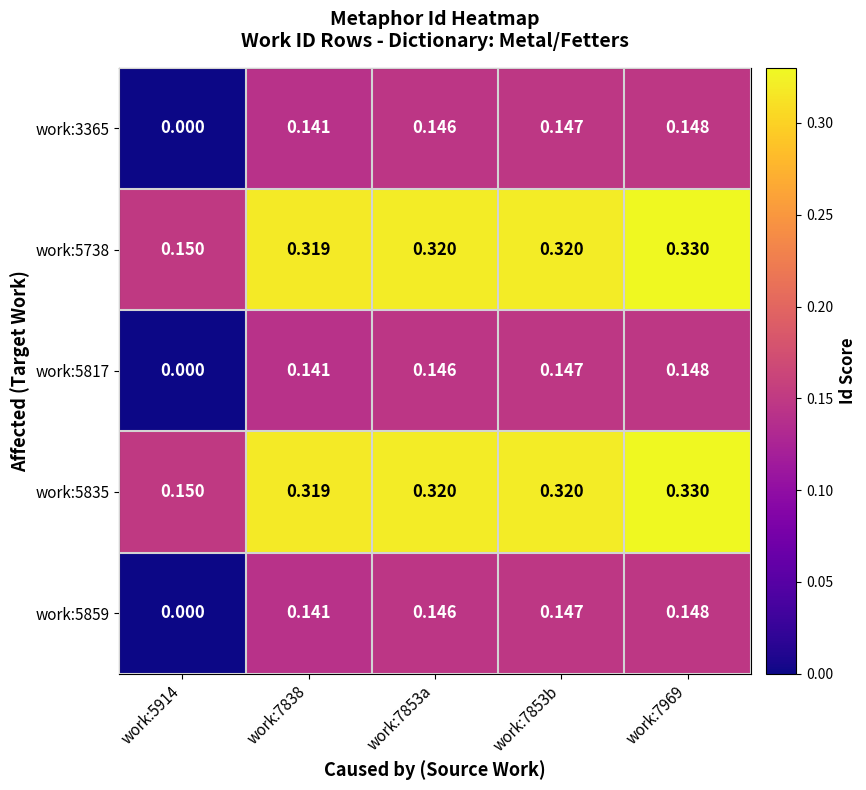

Is the value of work:5859 at work:7969 greater than the value of work:5738 at work:7853b?

No